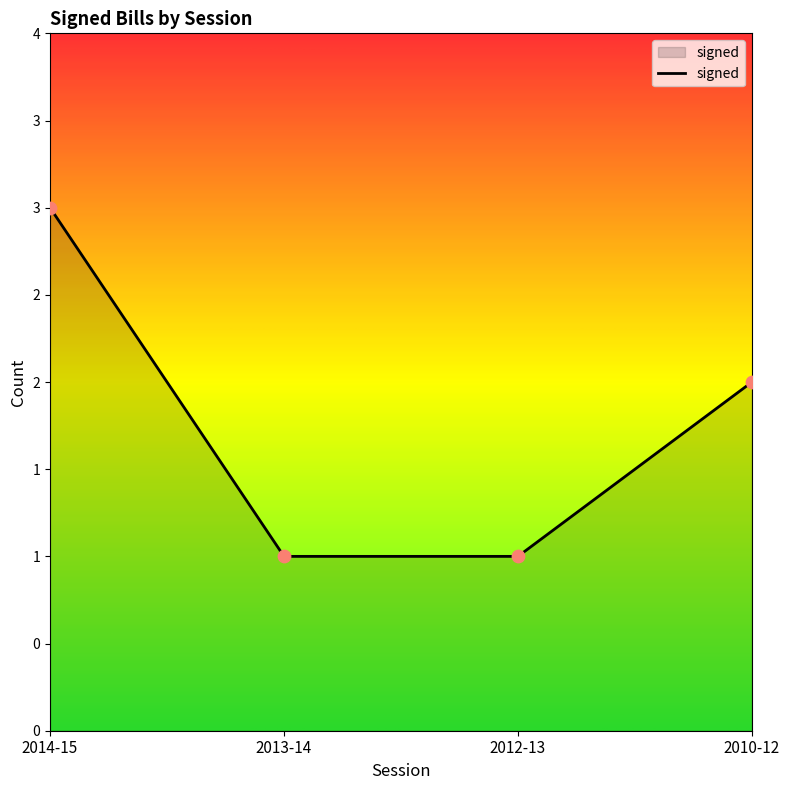

Which has a higher value, 2013-14 or 2012-13?

2013-14